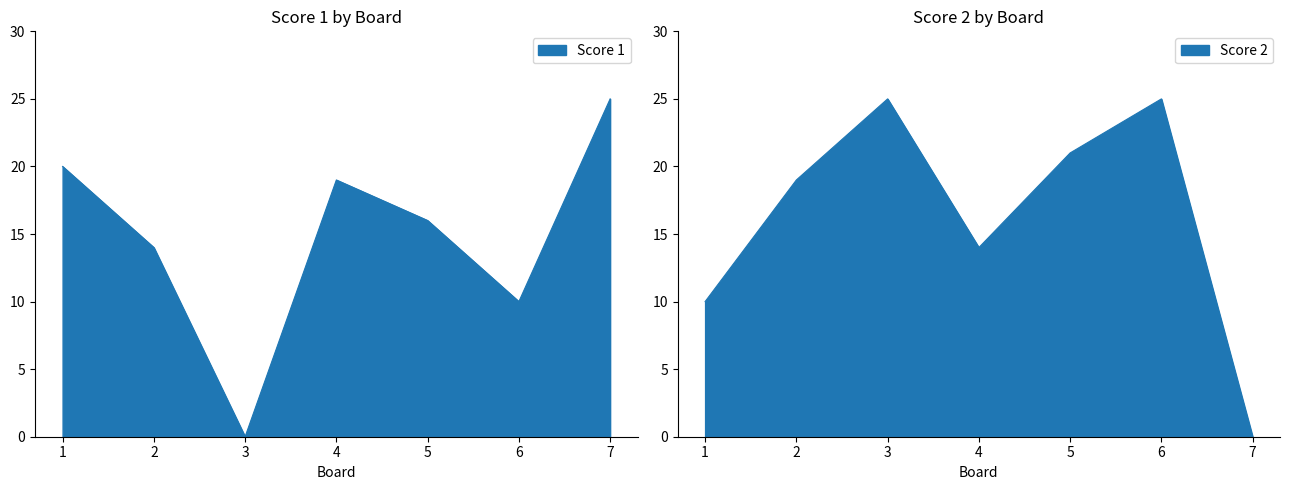

The value of Score 2 at 2 is 10. True or false?

False